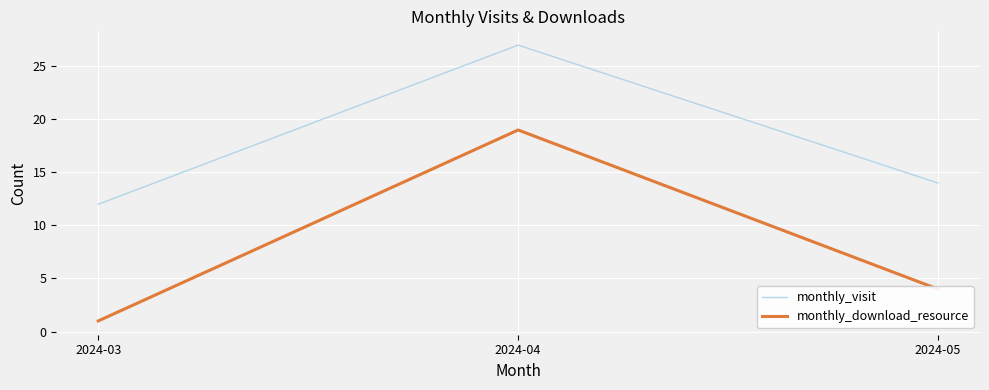

Reading right to left, what are all the values shown in this chart?

monthly_visit: 2024-05=14	2024-04=27	2024-03=12
monthly_download_resource: 2024-05=4	2024-04=19	2024-03=1